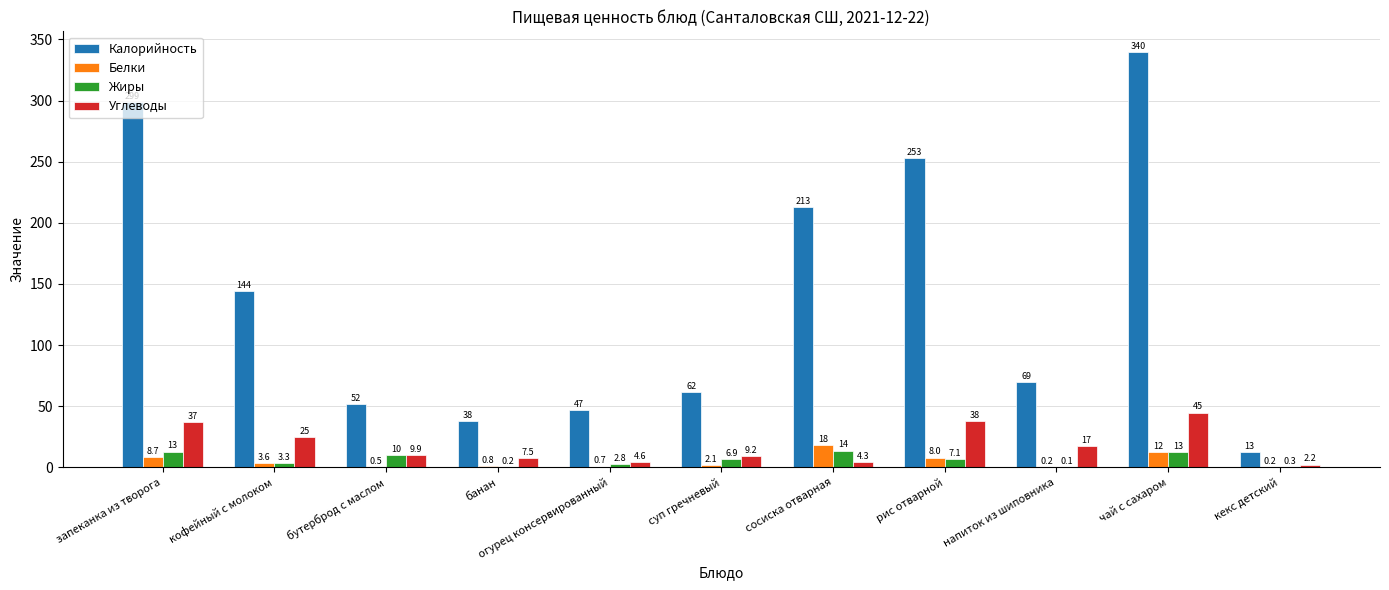

What is the maximum value shown in the chart?

339.6